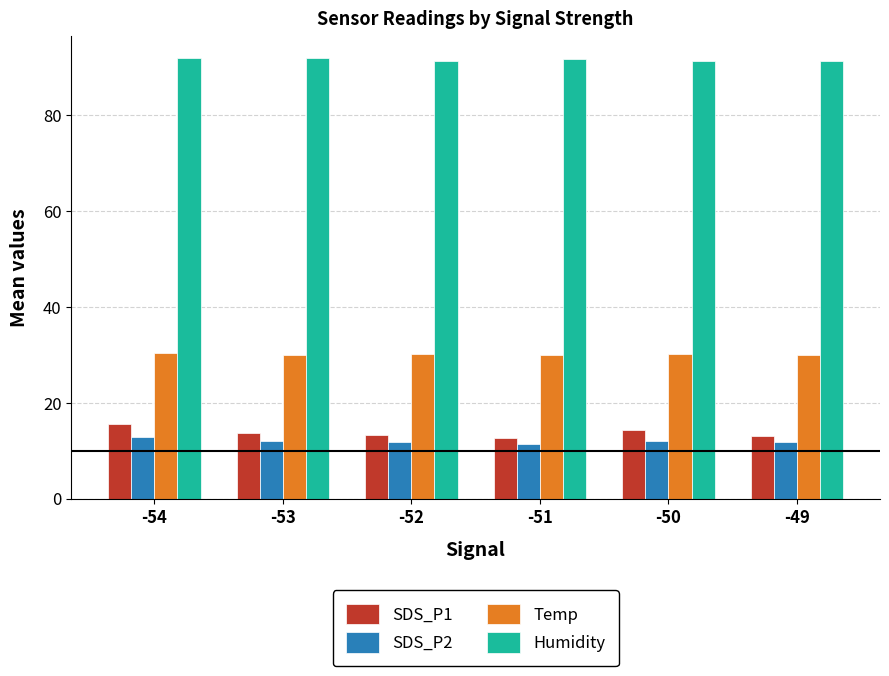

Rank the series by their maximum value, from lowest to highest.

SDS_P2, SDS_P1, Temp, Humidity